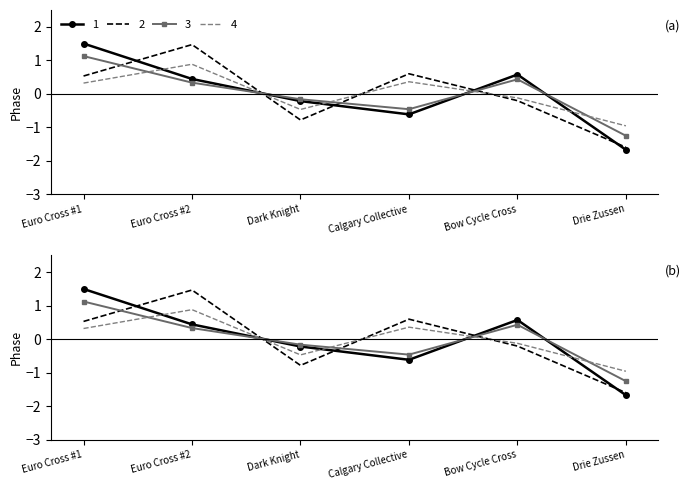

Is the value of Racers (scaled) at Dark Knight greater than the value of Points at Drie Zussen?

Yes